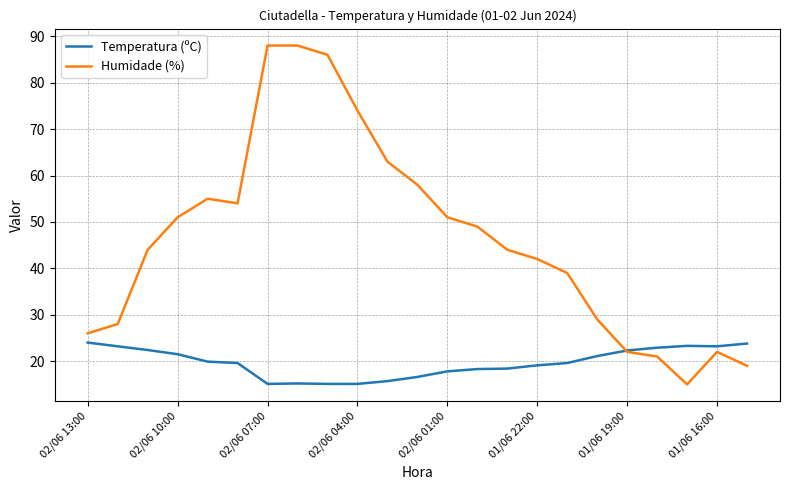

Which series has the widest spread of values?

Humidade (%)